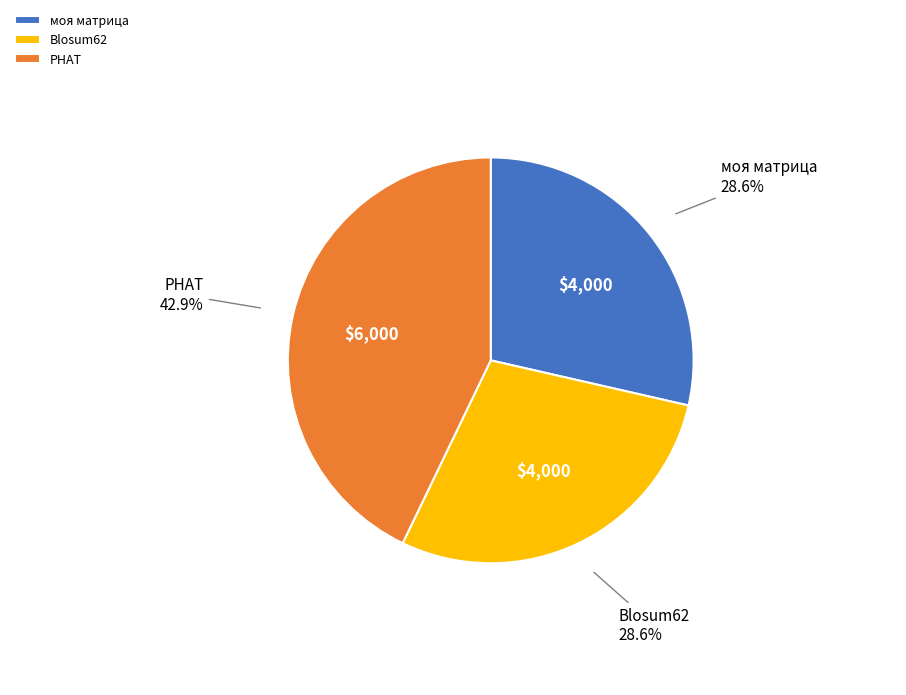

The Blosum62 slice represents 29% of the pie. True or false?

True